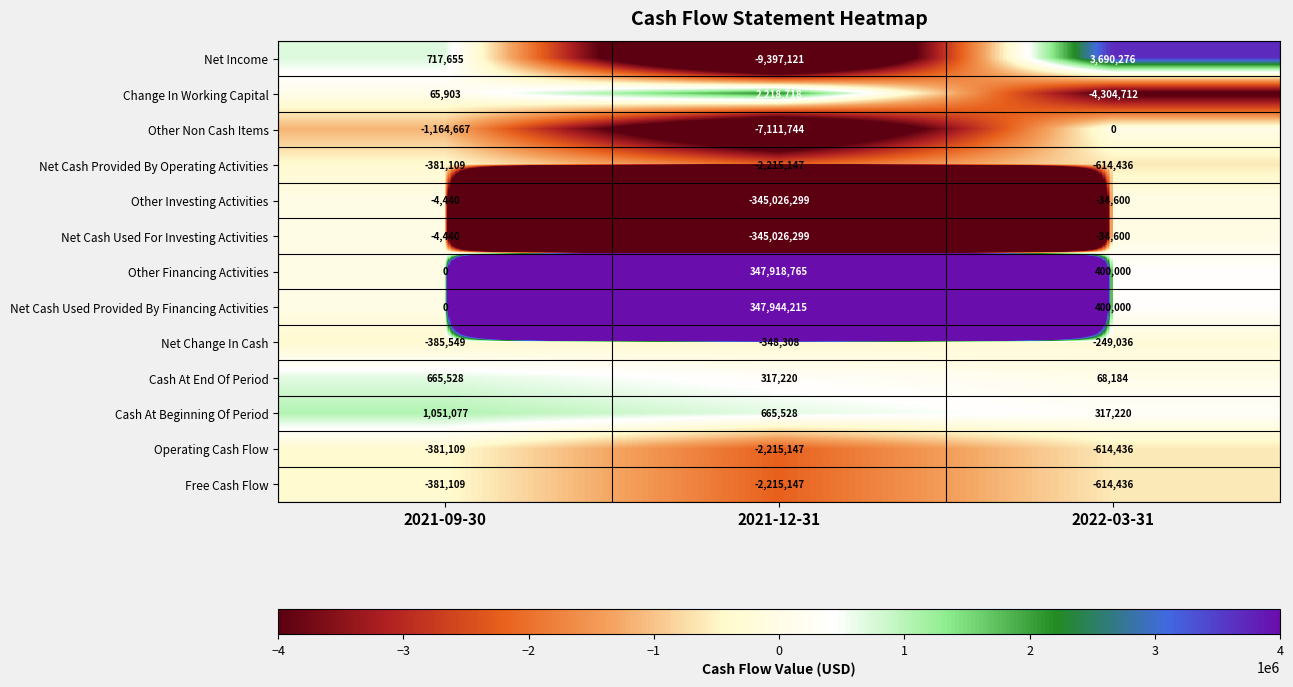

Which series changed the most between 2021-09-30 and 2022-03-31?

Change In Working Capital